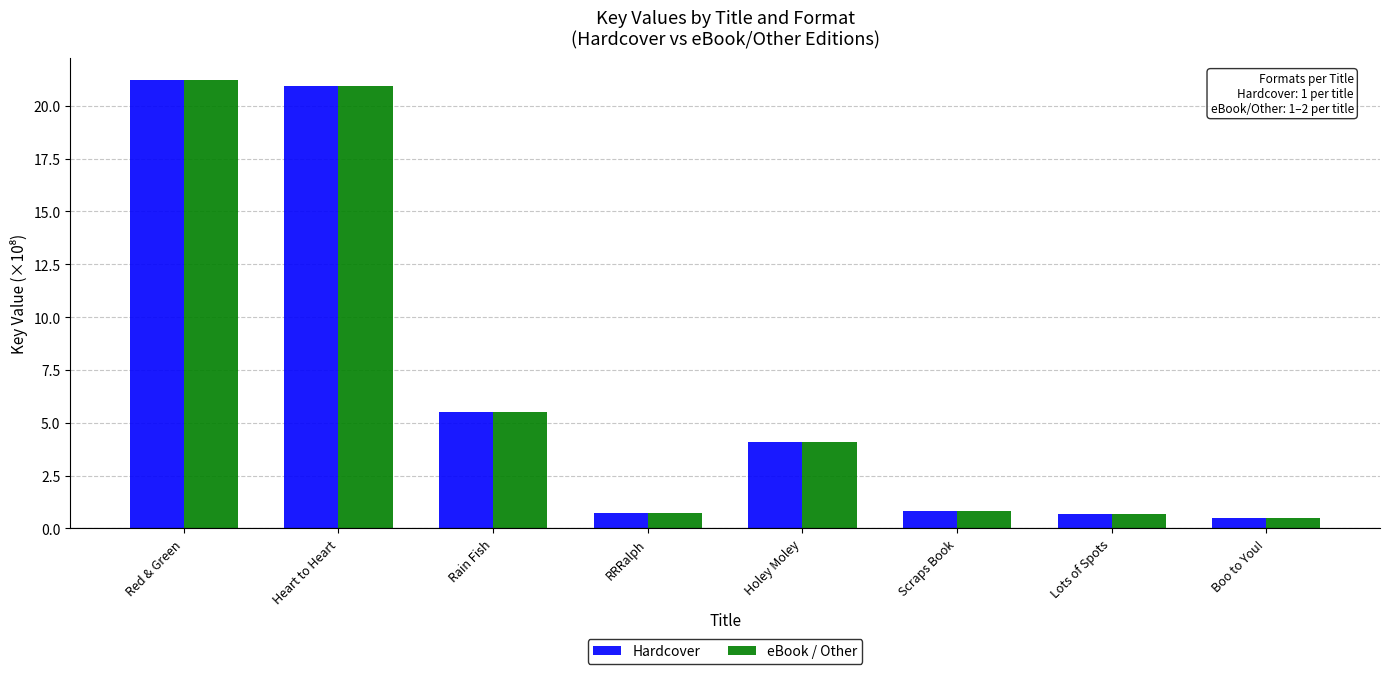

How many bars are there in each group?

2